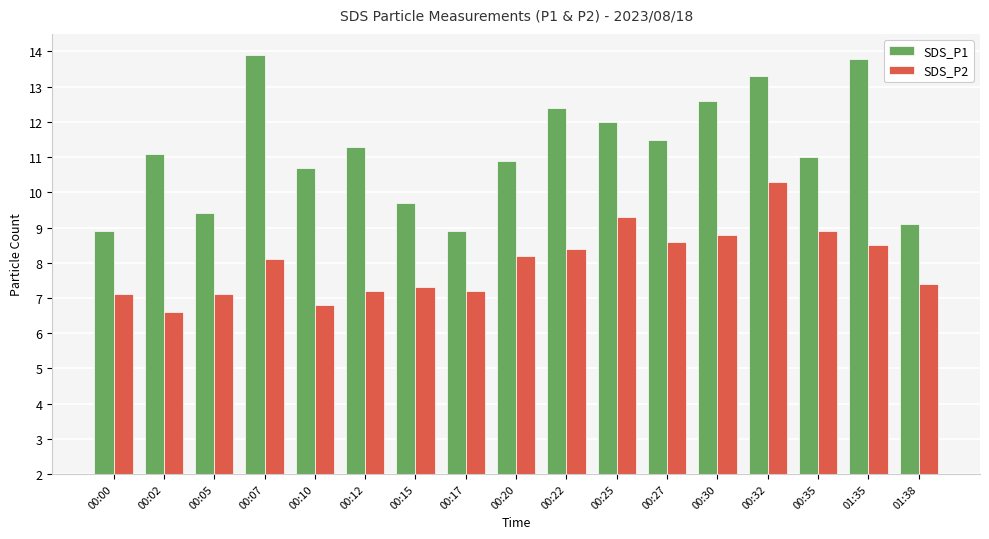

Reading right to left, what are all the values shown in this chart?

SDS_P1: 01:38=9.1	01:35=13.8	00:35=11.0	00:32=13.3	00:30=12.6	00:27=11.5	00:25=12.0	00:22=12.4	00:20=10.9	00:17=8.9	00:15=9.7	00:12=11.3	00:10=10.7	00:07=13.9	00:05=9.4	00:02=11.1	00:00=8.9
SDS_P2: 01:38=7.4	01:35=8.5	00:35=8.9	00:32=10.3	00:30=8.8	00:27=8.6	00:25=9.3	00:22=8.4	00:20=8.2	00:17=7.2	00:15=7.3	00:12=7.2	00:10=6.8	00:07=8.1	00:05=7.1	00:02=6.6	00:00=7.1